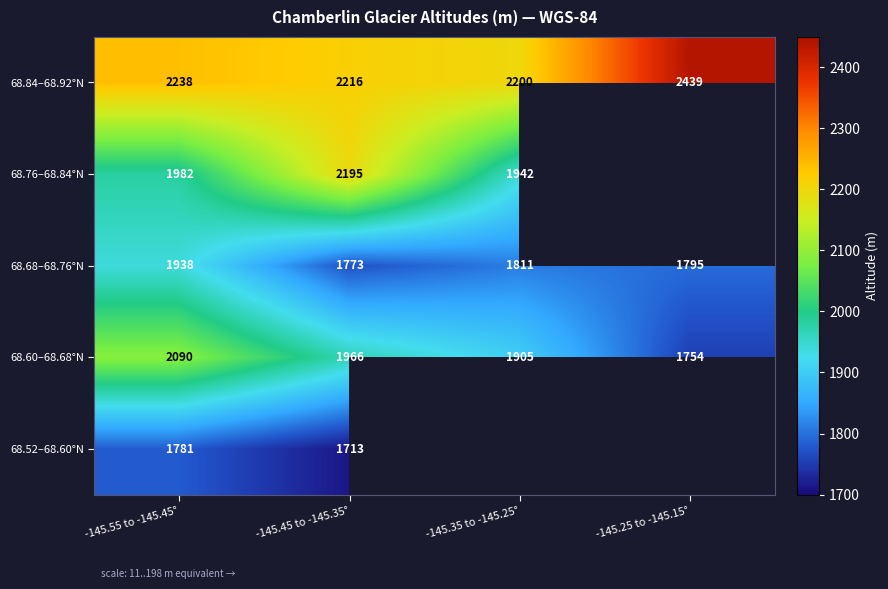

What is the minimum value for 68.60–68.68°N?

1754